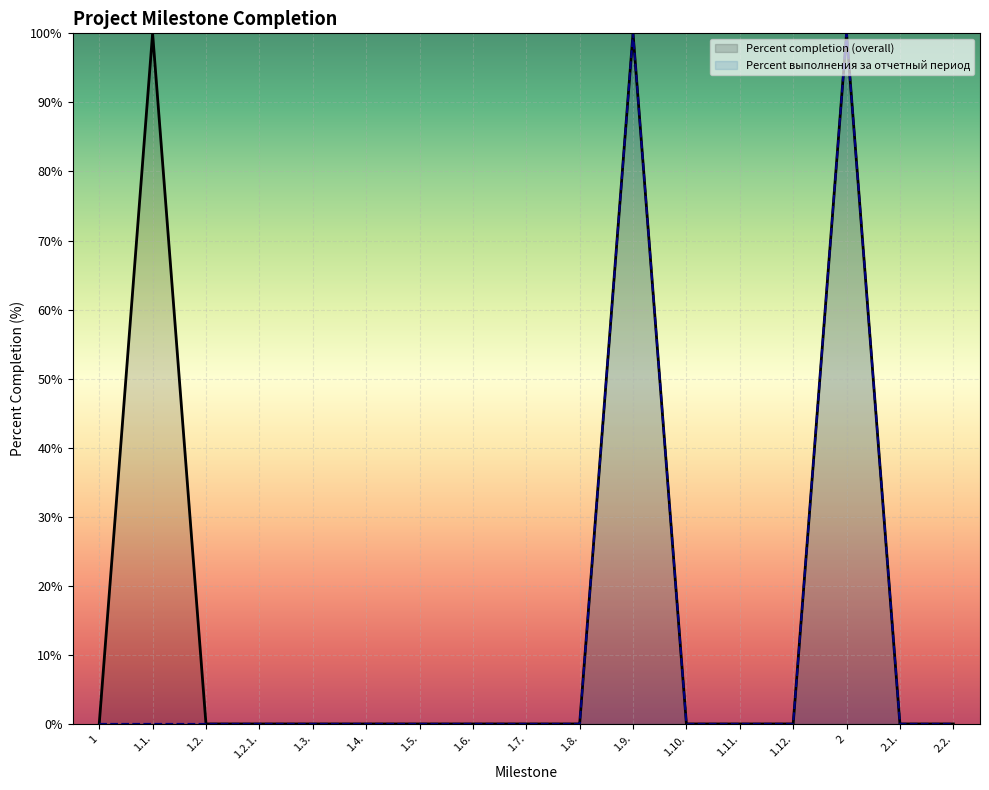

True or false: there are more than 1 points higher than both neighbors.

True